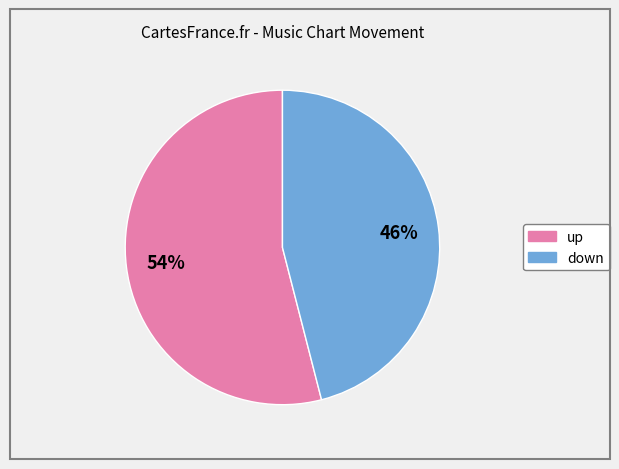

Do up and down together represent more than half of the pie?

Yes